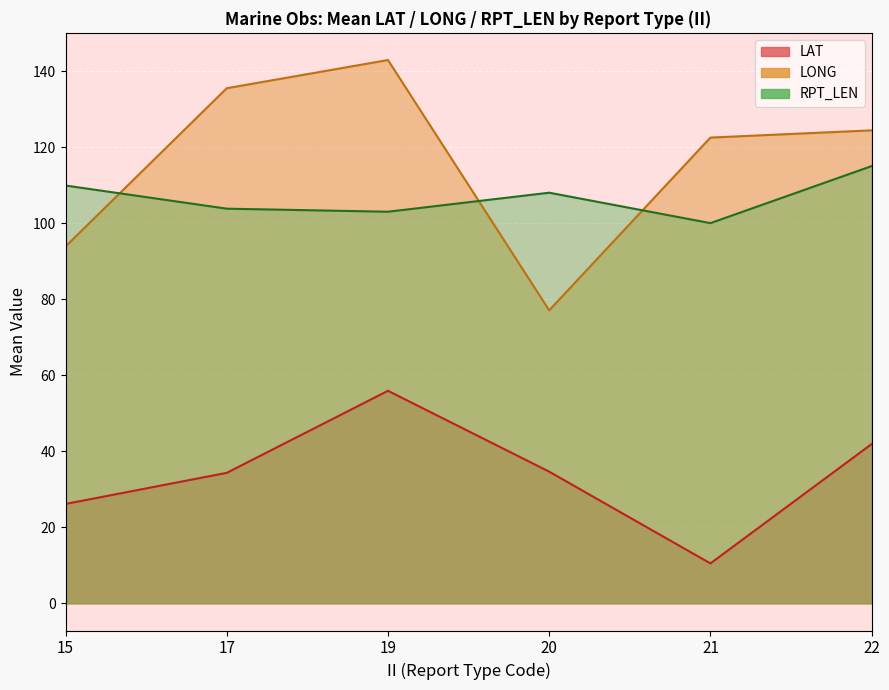

Is the value of RPT_LEN at 15 greater than the value of LAT at 15?

Yes